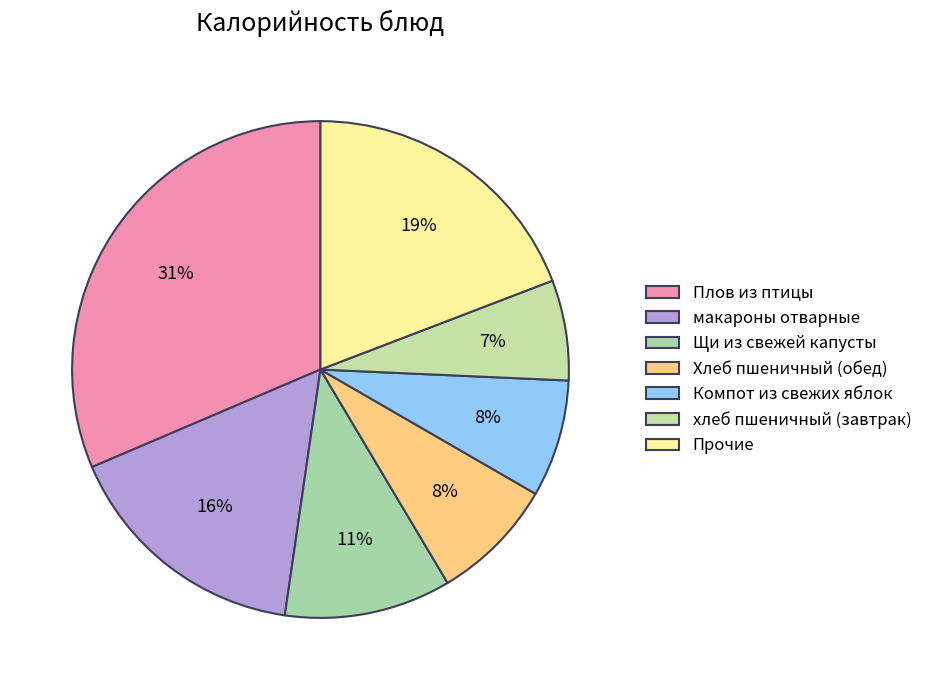

What percentage is NOT represented by Щи из свежей капусты?

89.2%